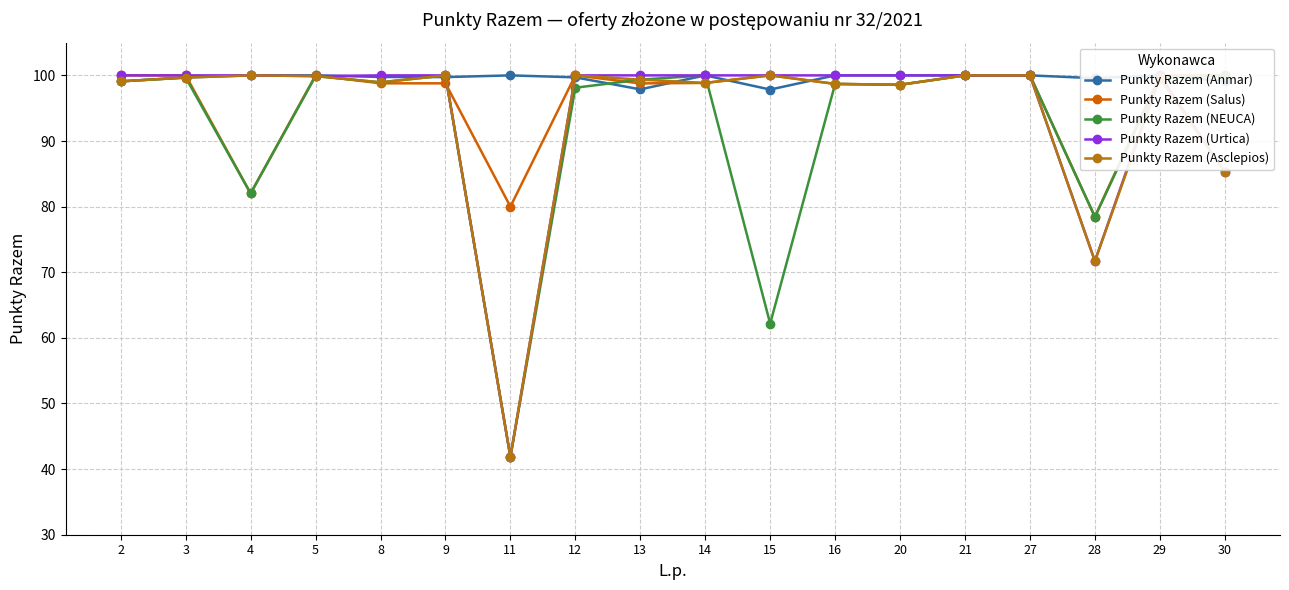

Between 5 and 27, which series saw the biggest shift?

Punkty Razem (NEUCA)